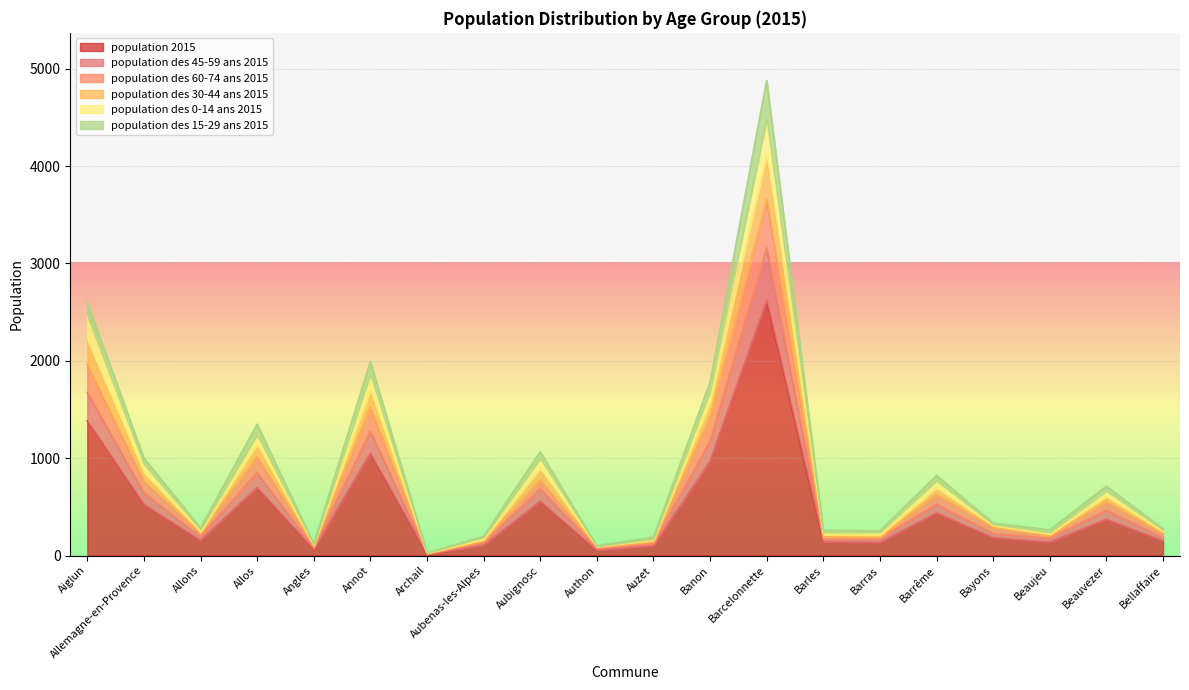

What are all the series names shown in the legend?

population 2015, population des 45-59 ans 2015, population des 60-74 ans 2015, population des 30-44 ans 2015, population des 0-14 ans 2015, population des 15-29 ans 2015